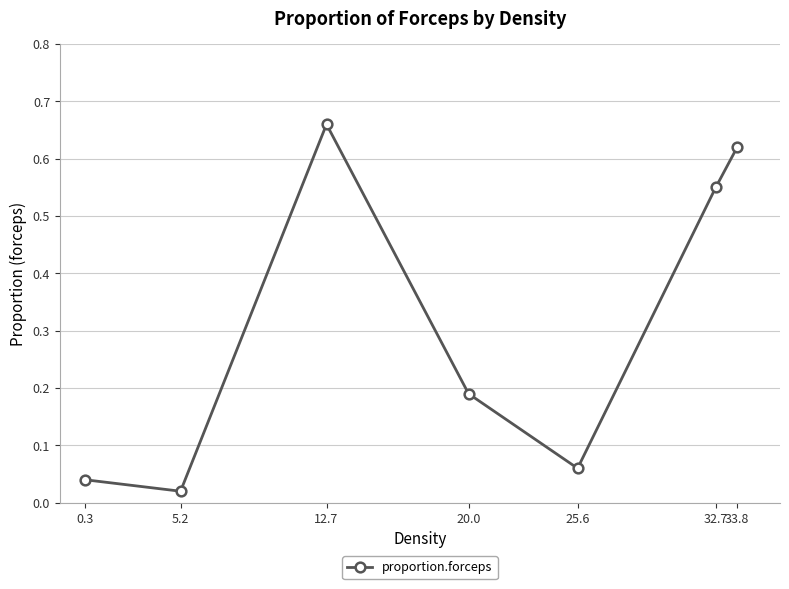

Rank the categories by value from lowest to highest.

5.2, 0.3, 25.6, 20.0, 32.7, 33.8, 12.7